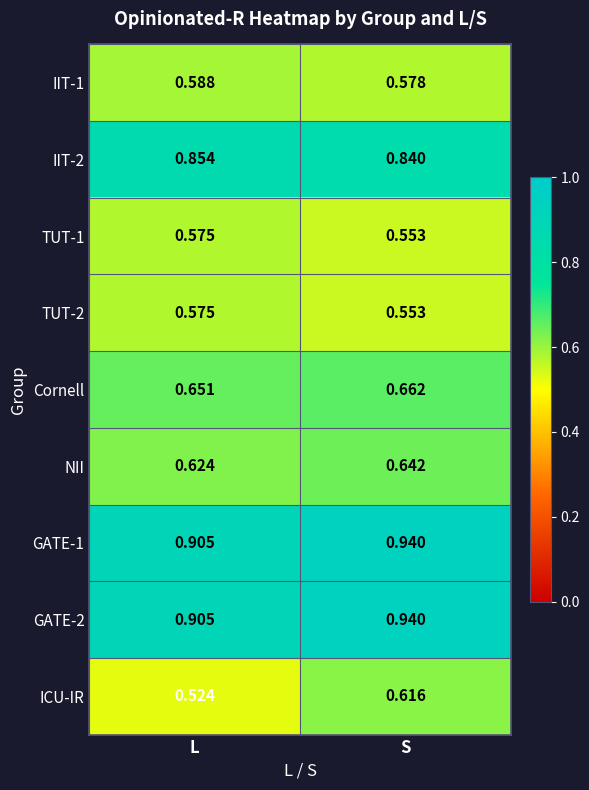

Is the value of GATE-1 at L greater than the value of IIT-2 at L?

Yes